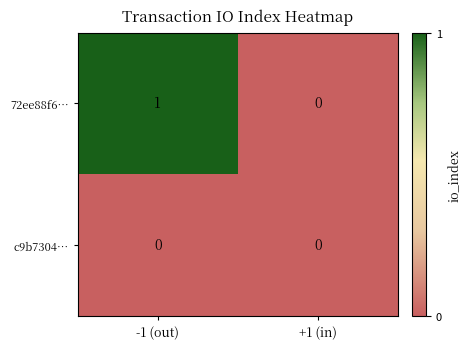

Rank the series by their maximum value, from highest to lowest.

72ee88f6…, c9b7304…